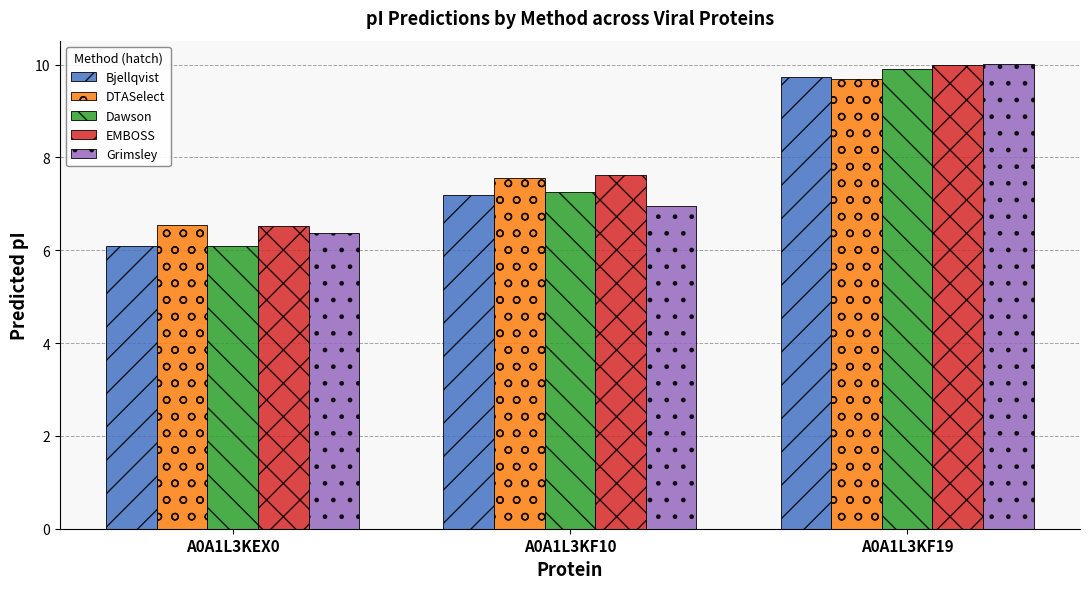

What is the spread (max minus min) of values at A0A1L3KF19?

0.3